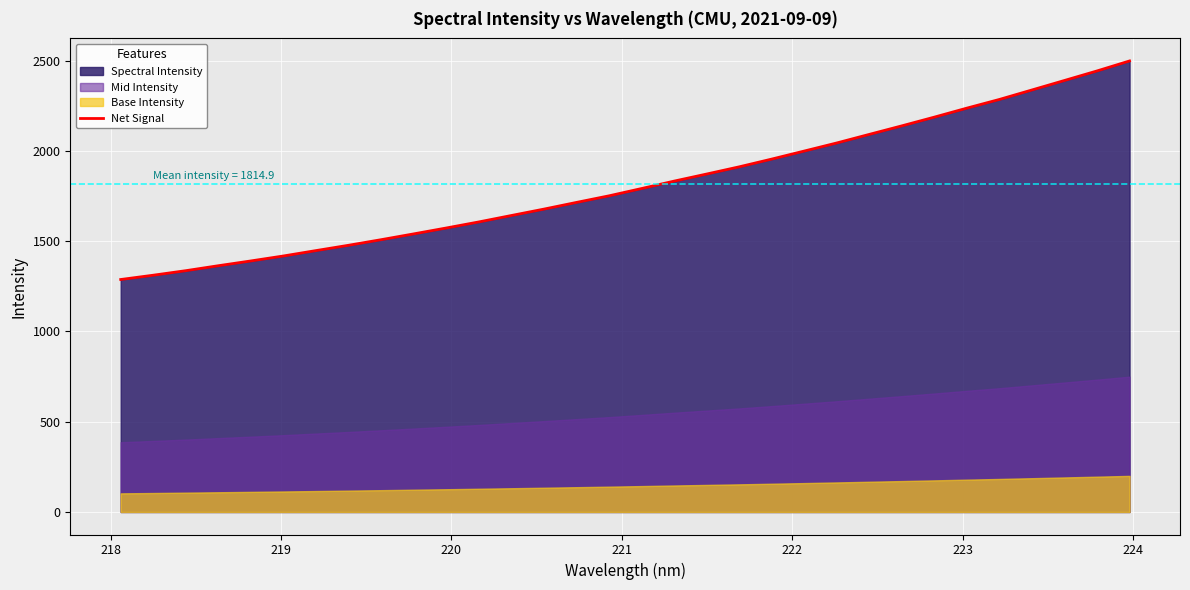

What is the minimum value for Net Signal?

1287.8